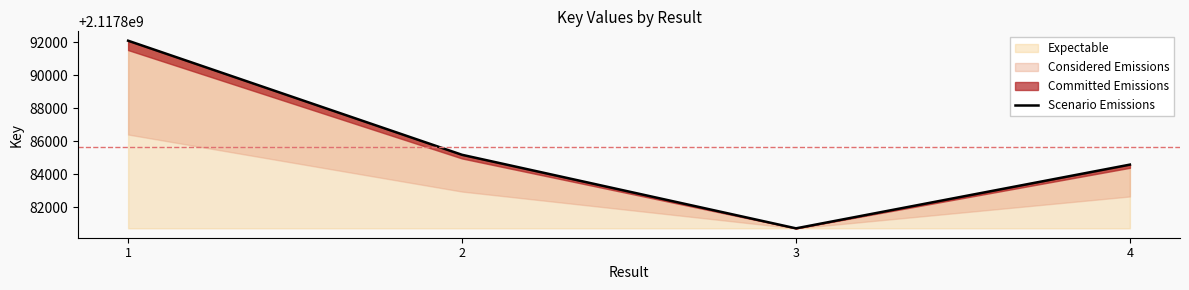

Reading left to right, list all the values displayed in this chart.

1=2117892081	2=2117885177	3=2117880727	4=2117884583